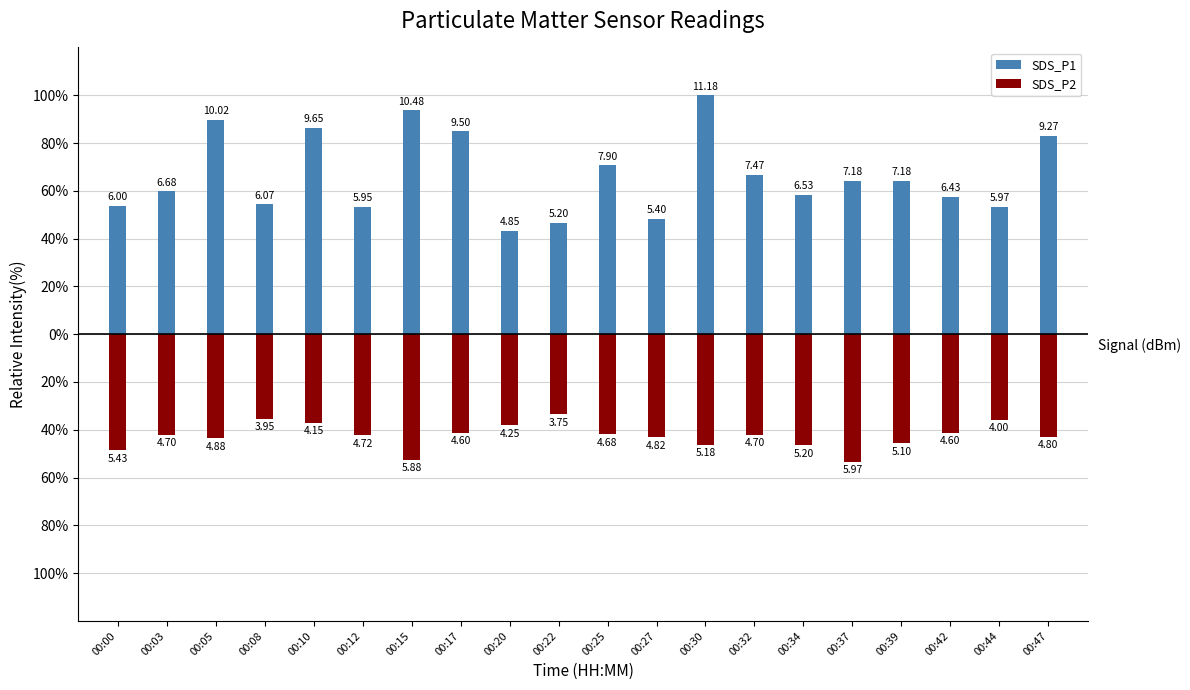

True or false: SDS_P2 has a value of -43.1 at 00:27.

True